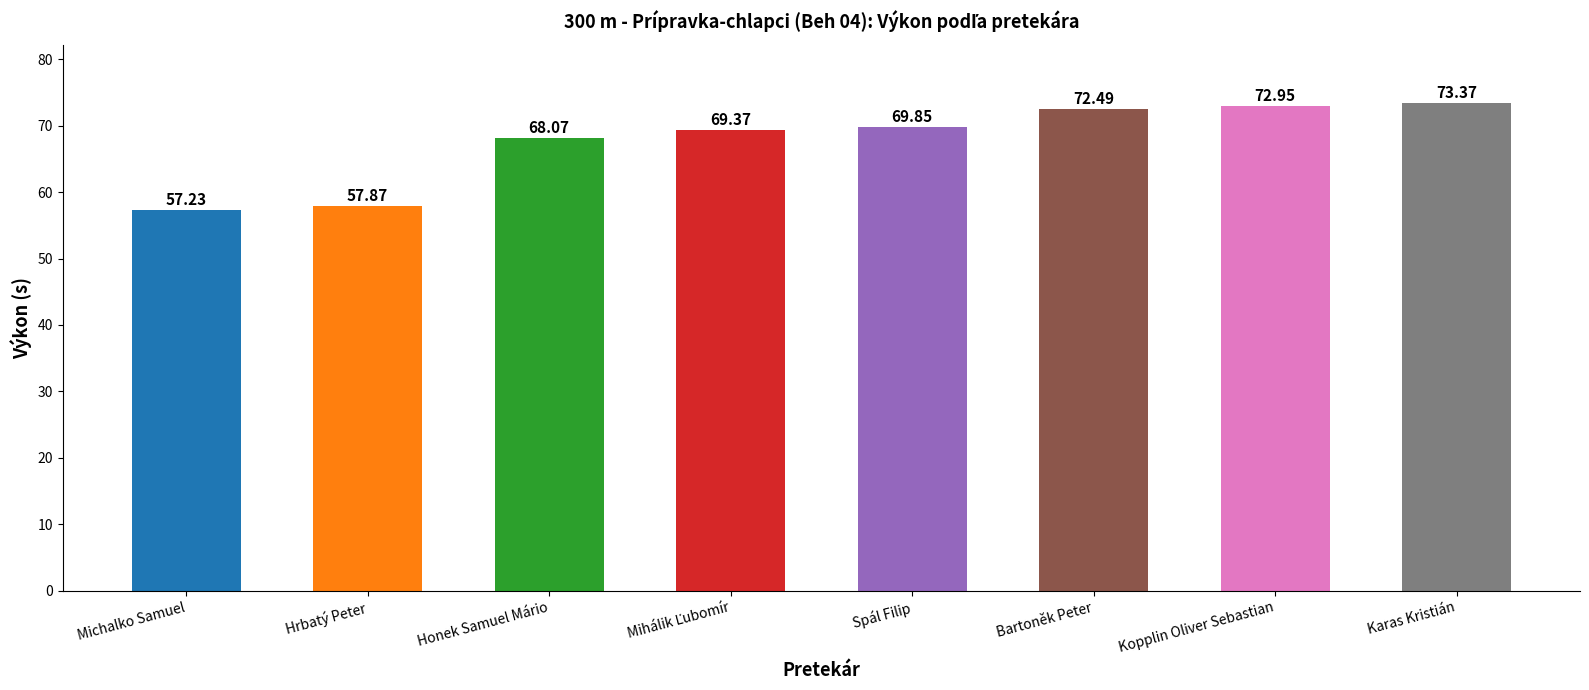

At which category does the chart reach its minimum across all series?

Michalko Samuel